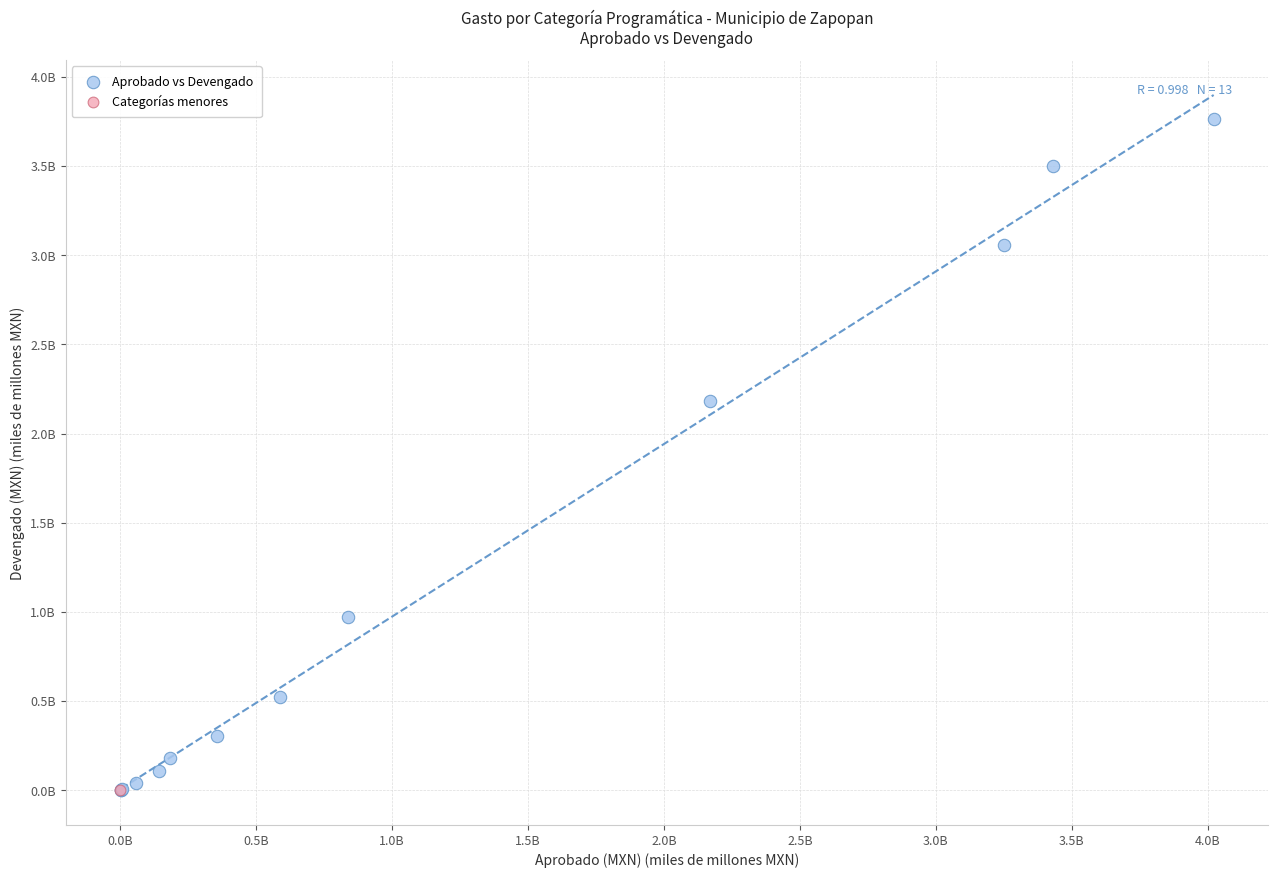

What are all the series names shown in the legend?

Aprobado vs Devengado, Categorías menores